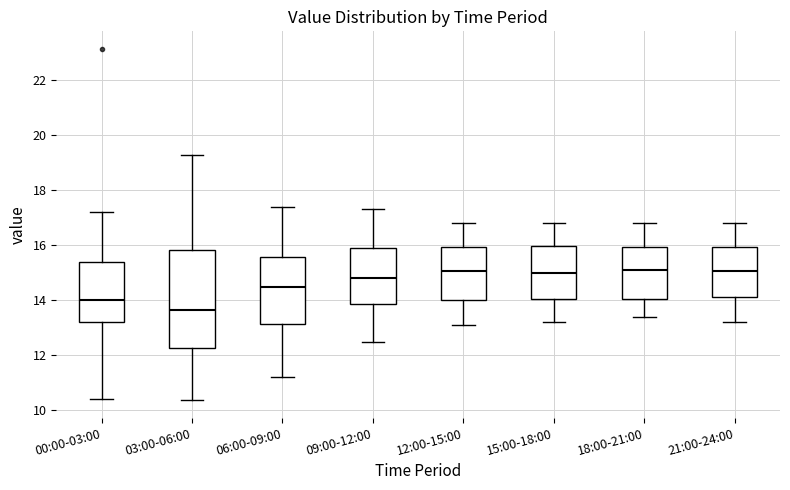

Where does the median line of the box for 18:00-21:00 sit on the y-axis? The values are not printed on the chart, so give them approximately, as read against the axis.

15.2